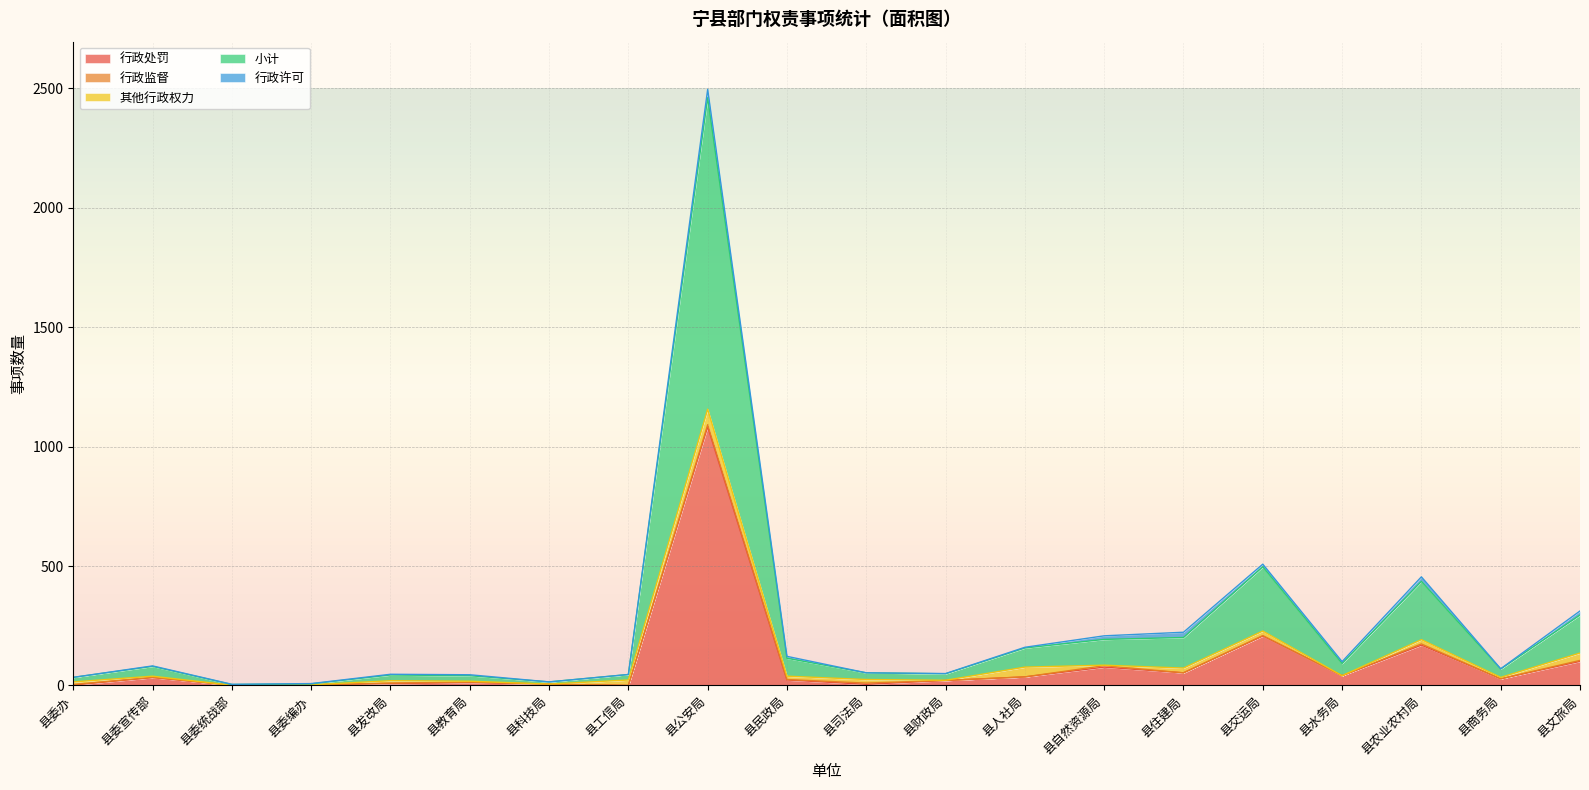

What is the sum of the 小计 values at 县农业农村局 and 县水务局?

295